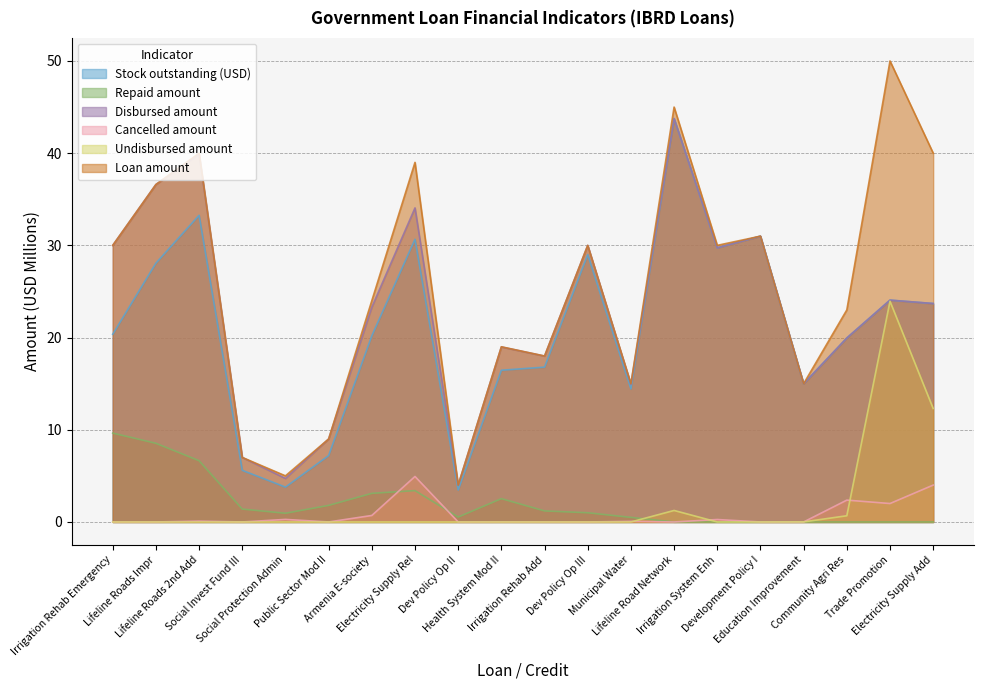

What is the greatest value displayed?

50.0